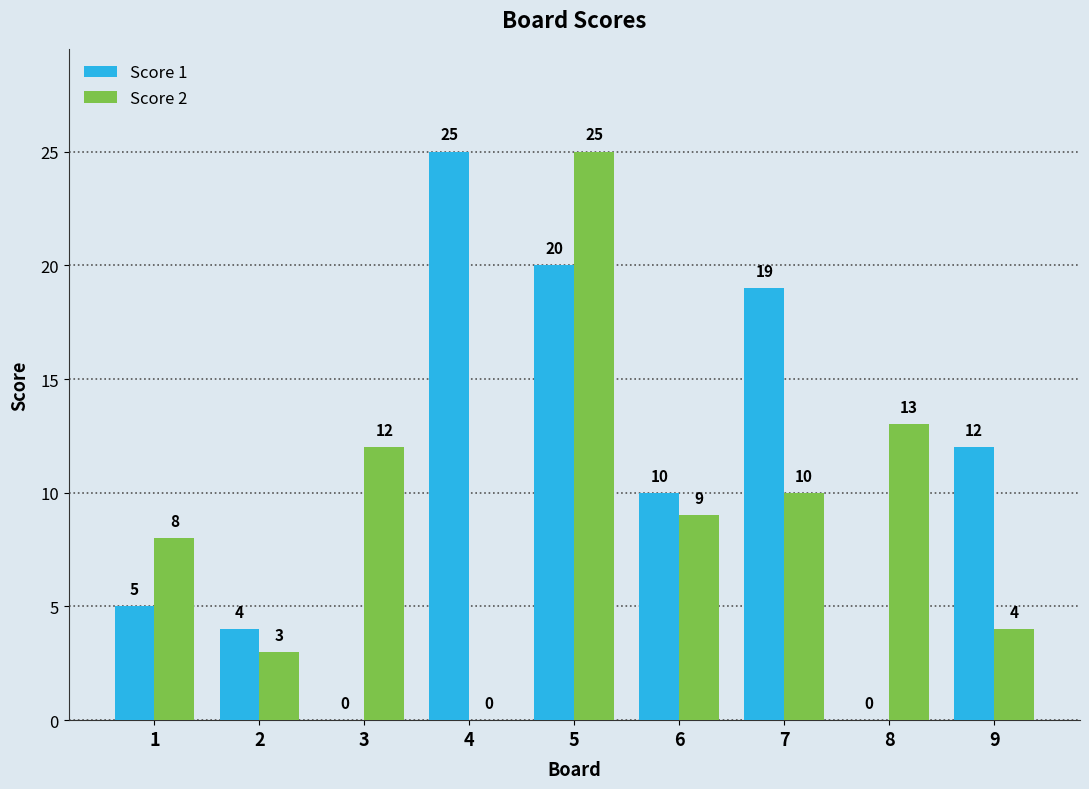

At which label does Score 1 first exceed 10?

4